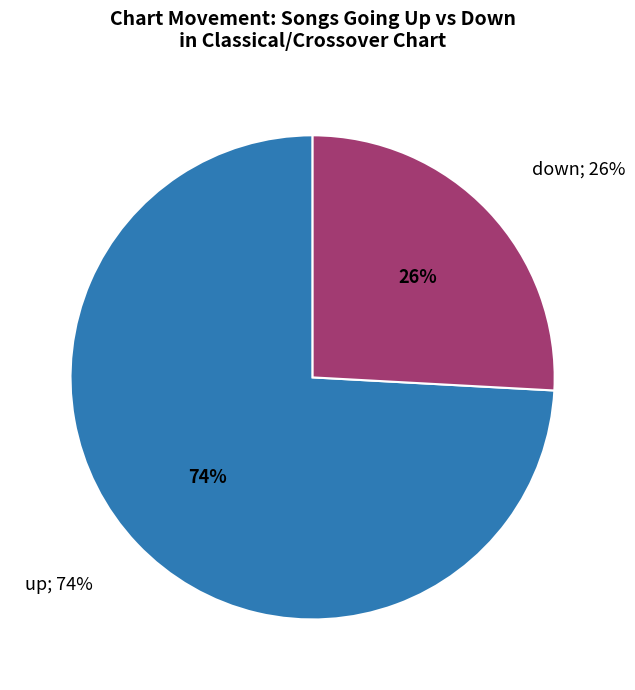

True or false: down accounts for 26% of the total.

True